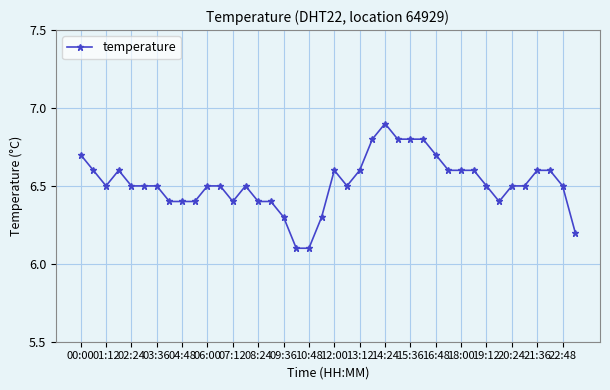

What is the smallest value displayed?

6.1